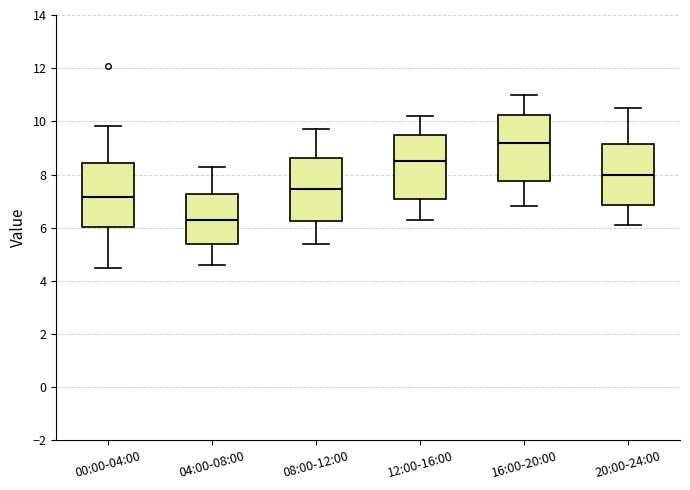

Reading left to right, transcribe this box plot: for each box, give where its median line is, the range the box spans, and where its two whiskers end, as read against the y-axis. The values are not printed on the chart, so give them approximately, as read against the axis.

00:00-04:00: median 7.2, box 6.0 to 8.4, whiskers 4.6 to 9.8
04:00-08:00: median 6.4, box 5.4 to 7.2, whiskers 4.6 to 8.4
08:00-12:00: median 7.4, box 6.2 to 8.6, whiskers 5.4 to 9.8
12:00-16:00: median 8.6, box 7.0 to 9.6, whiskers 6.4 to 10.2
16:00-20:00: median 9.2, box 7.8 to 10.2, whiskers 6.8 to 11.0
20:00-24:00: median 8.0, box 6.8 to 9.2, whiskers 6.2 to 10.6